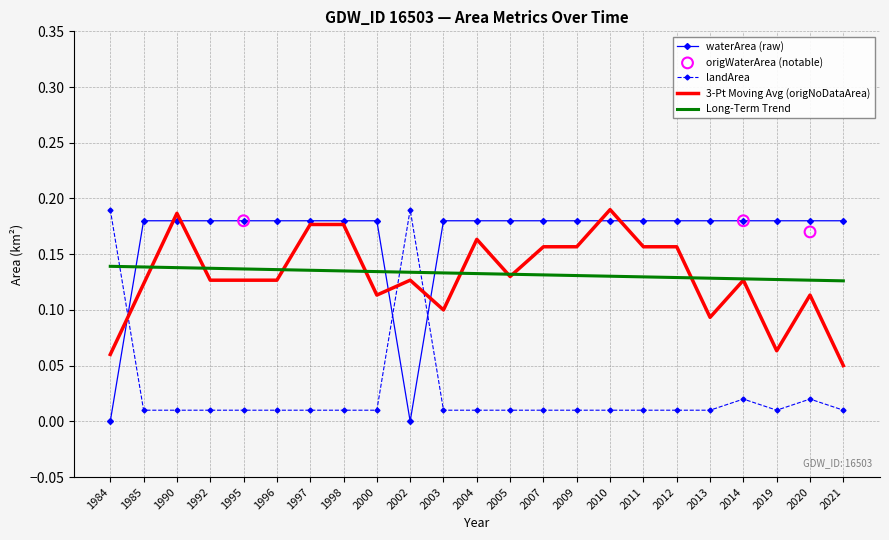

Which series reaches the minimum Y coordinate?

waterArea